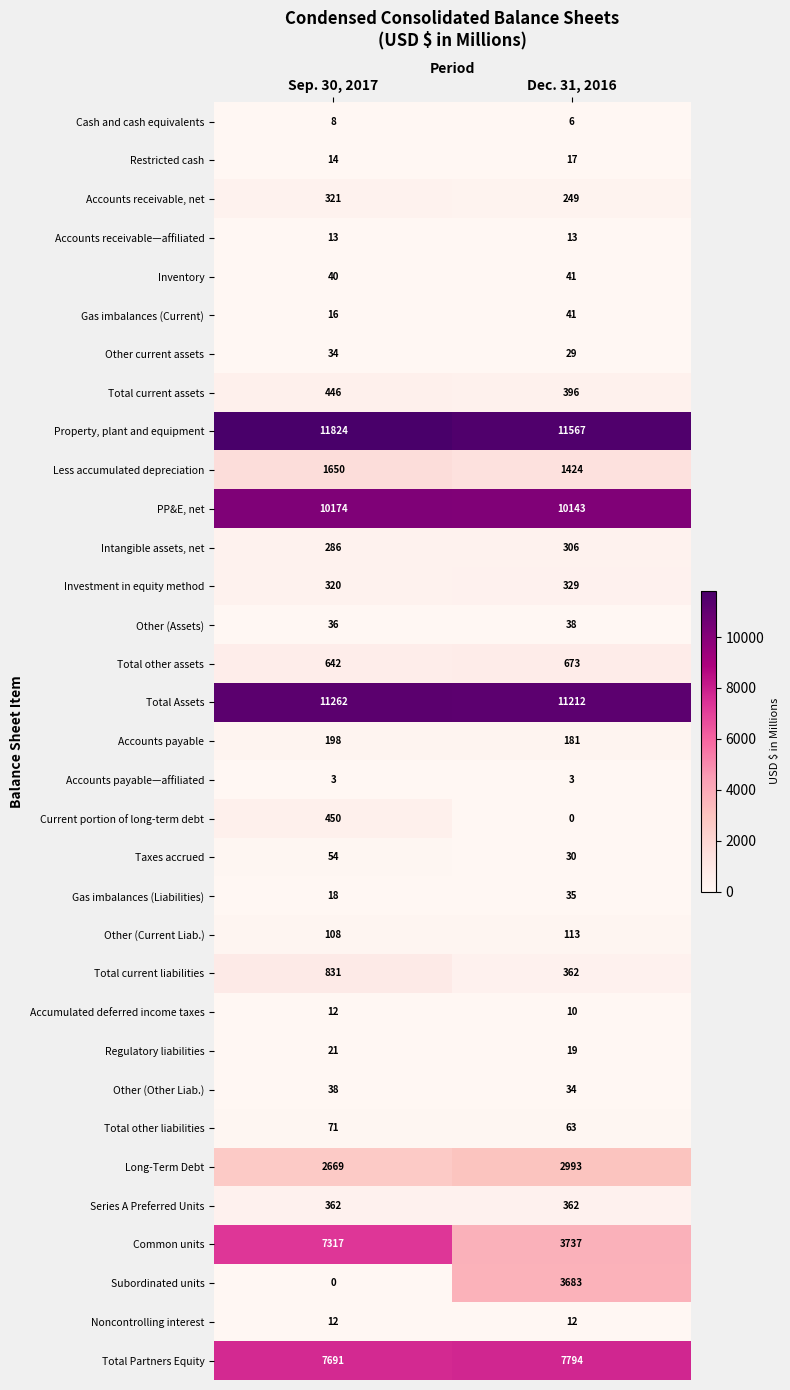

How many series are shown in this chart?

33